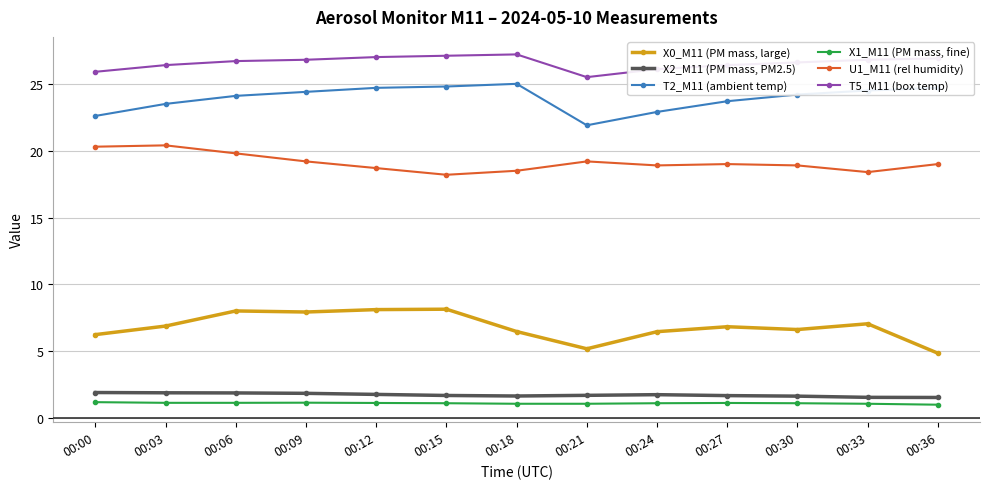

How many data points does each series have?

13